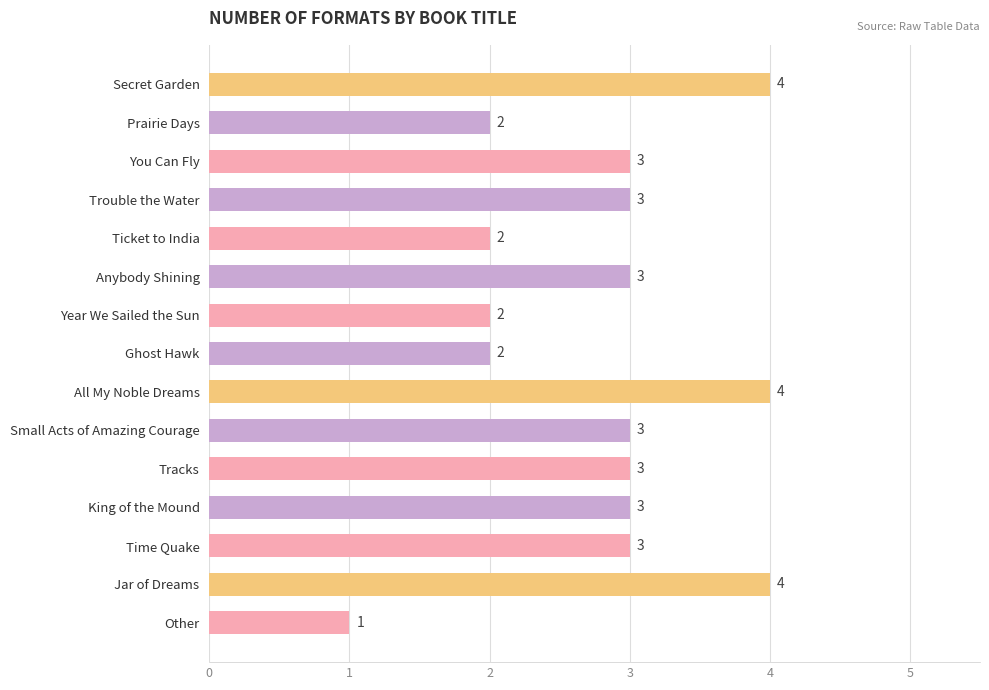

What is the change in value from Year We Sailed the Sun to Jar of Dreams?

+2